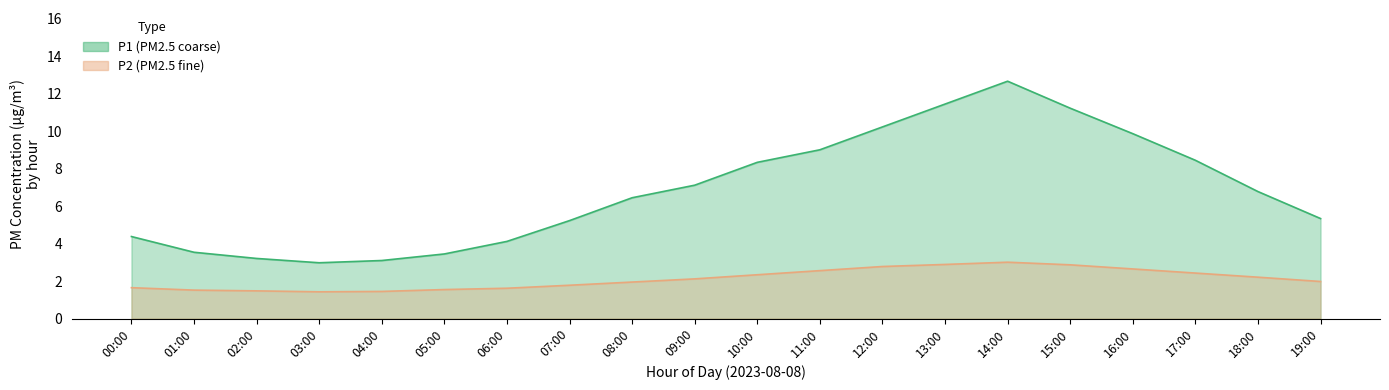

List the series in order of their overall mean, highest first.

P1, P2